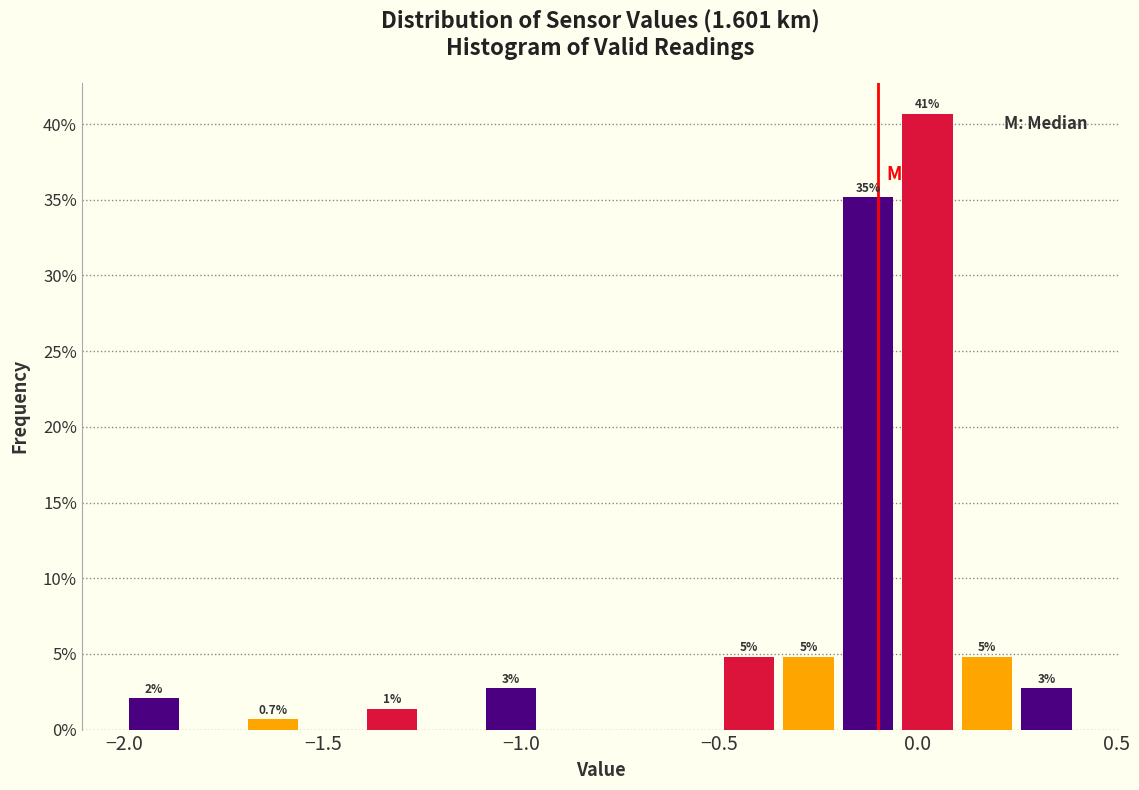

Around what value on the x-axis is the tallest bar? Give the approximate position of its centre, as read against the axis.

0.05